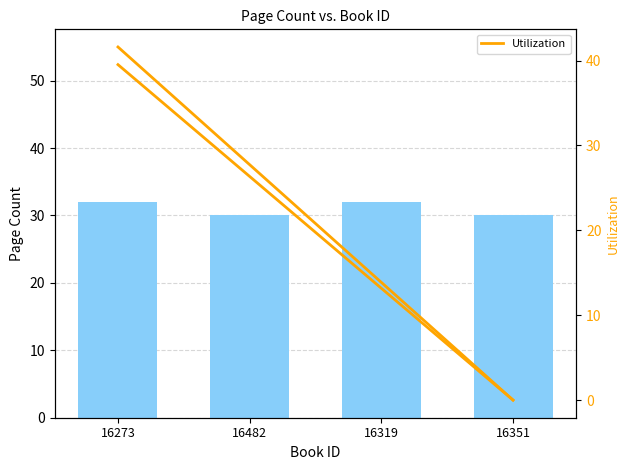

Where is pageCount nearest to the value 31?

16273